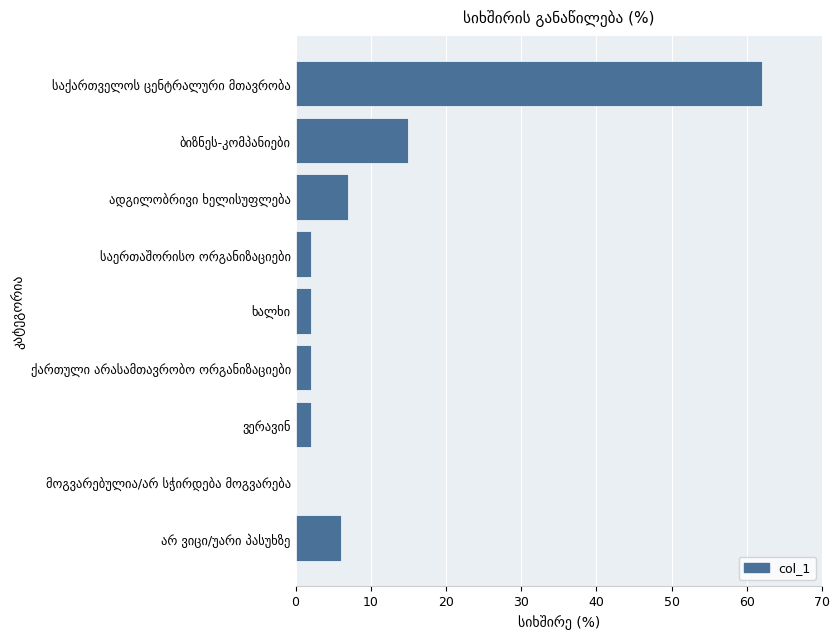

What is the greatest value displayed?

62